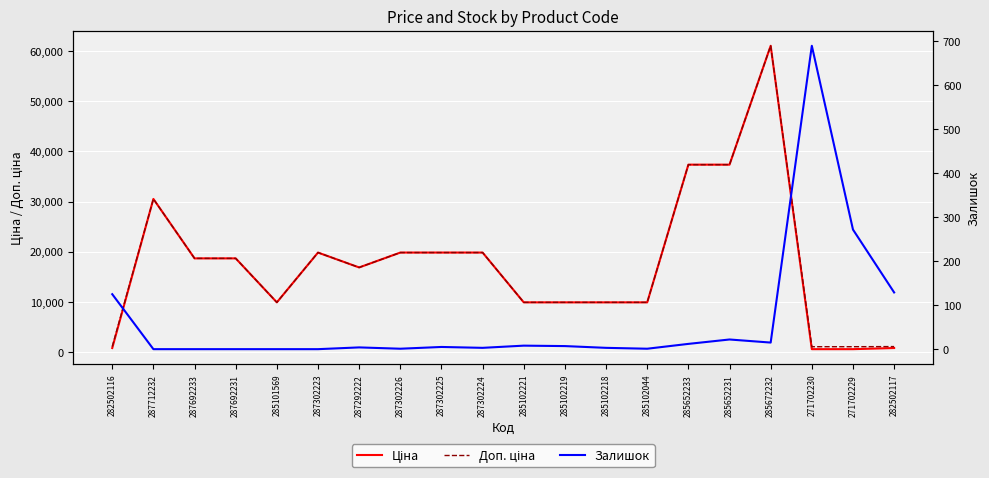

Where does the Залишок series first go above 5?

282502116